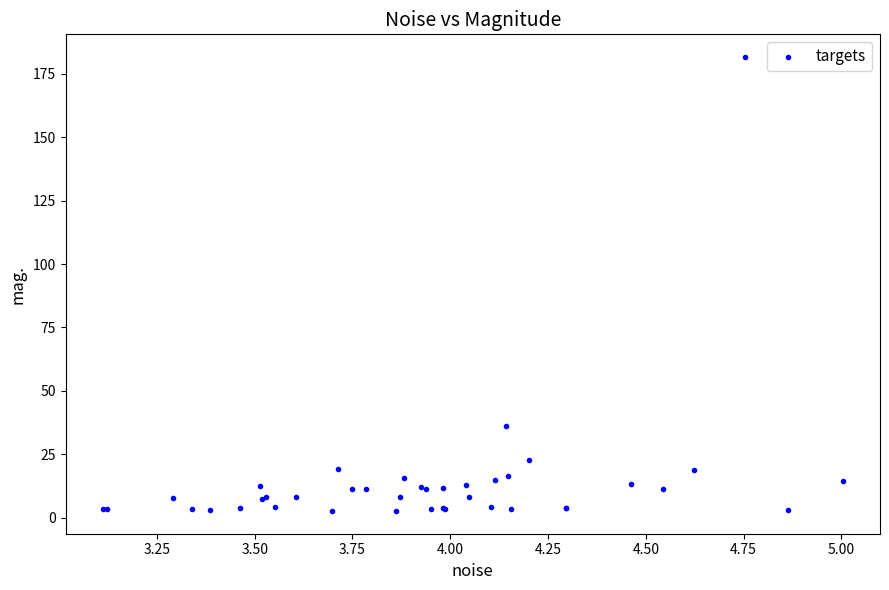

What Y value in the scatter plot is closest to 92?

36.3